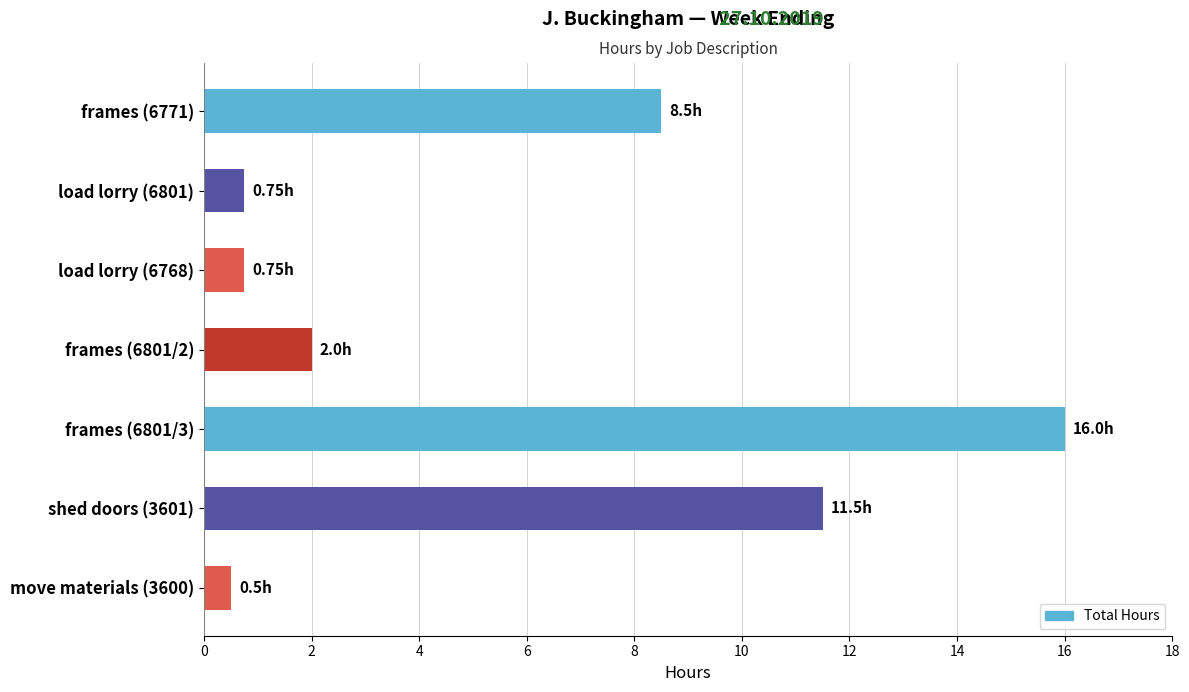

At which category does the chart reach its minimum across all series?

move materials (3600)